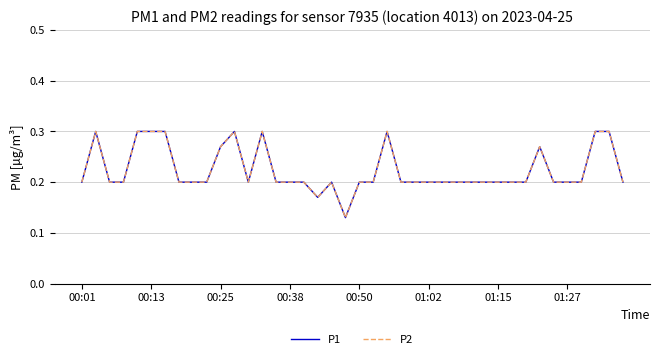

At which category does the chart reach its peak across all series?

00:13